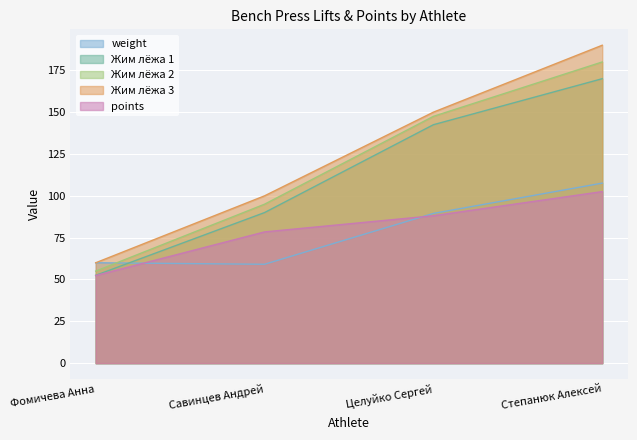

At which category is the sum across all series the highest?

Степанюк Алексей